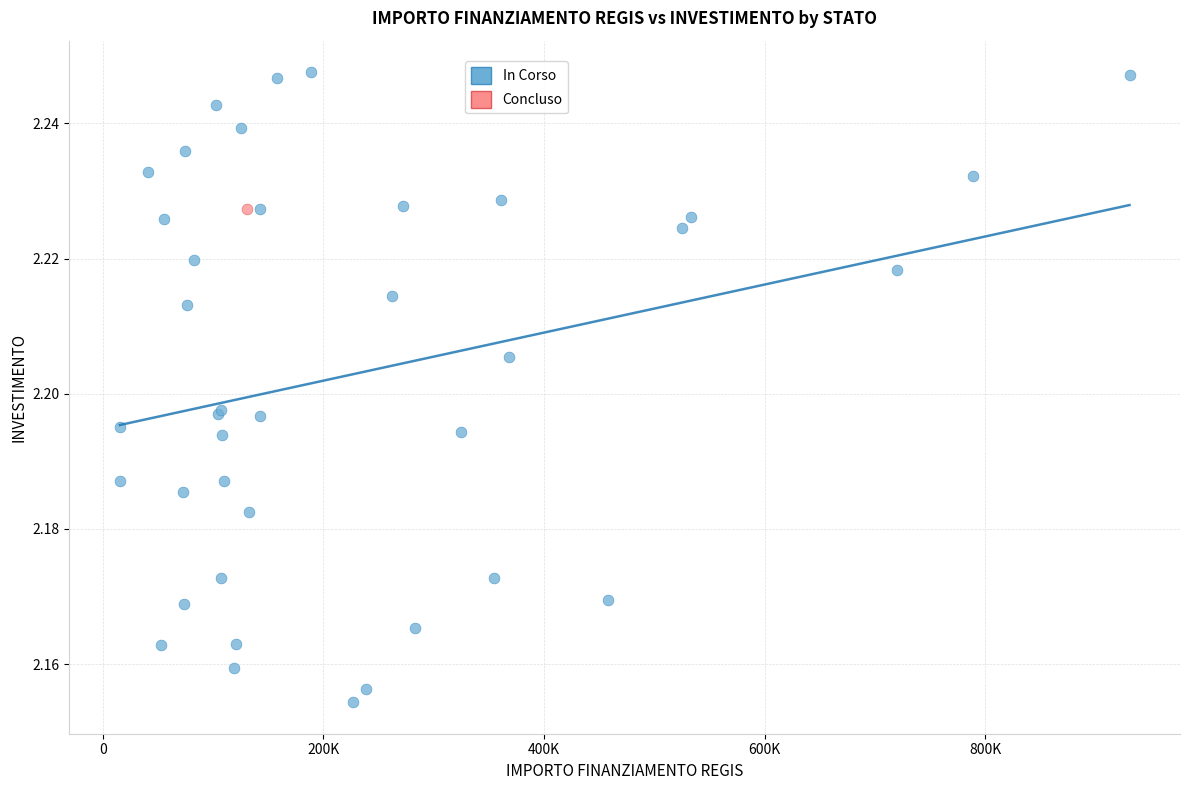

What are all the series names shown in the legend?

In Corso, Concluso